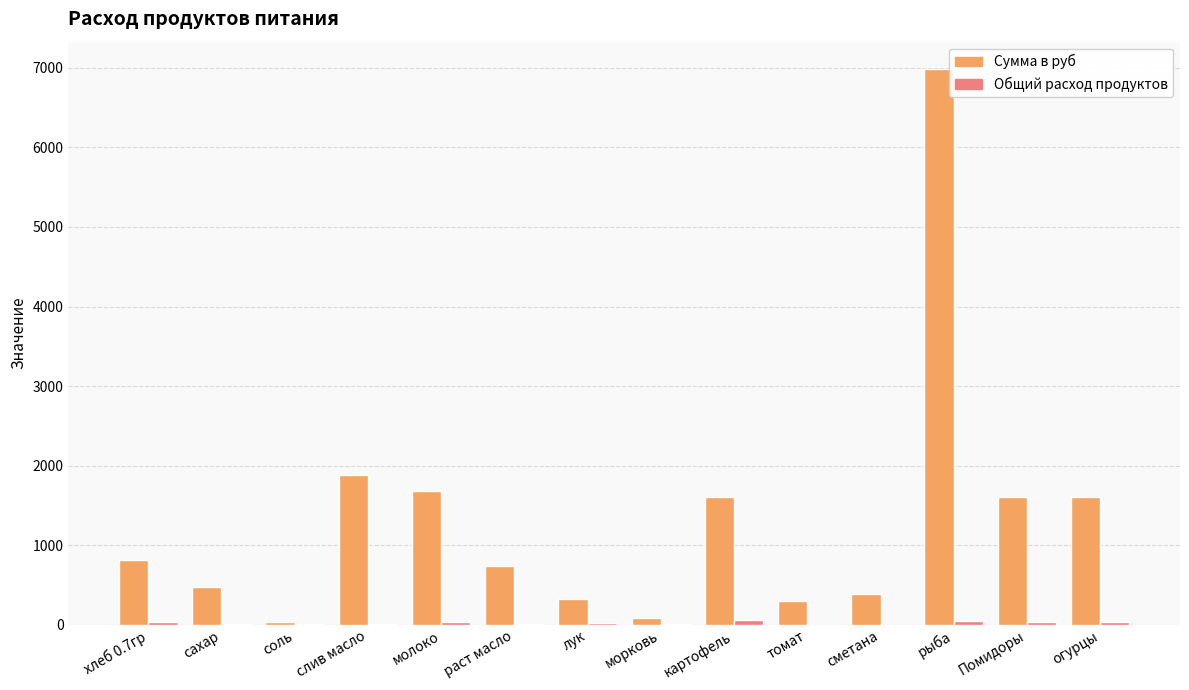

Which series changed the most between раст масло and картофель?

Сумма в руб